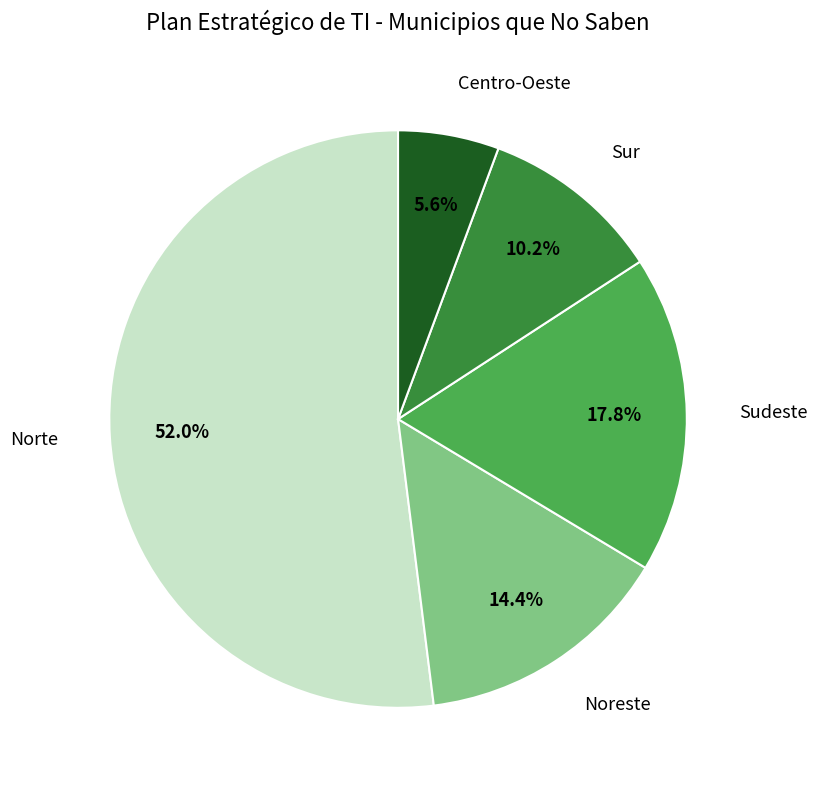

The Noreste slice represents 26% of the pie. True or false?

False